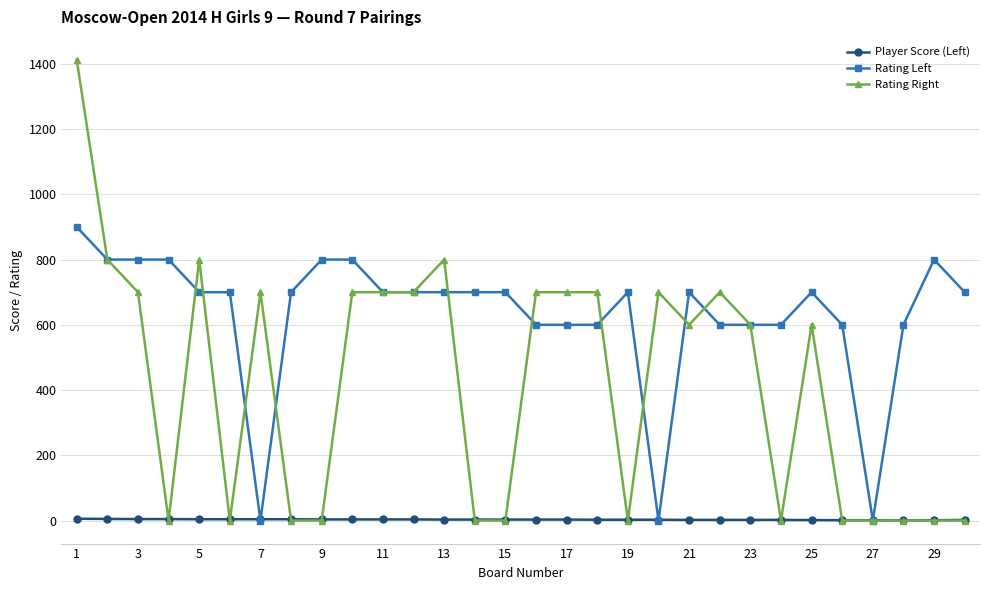

List the series in order of their overall mean, lowest first.

Player Score (Left), Rating Right, Rating Left